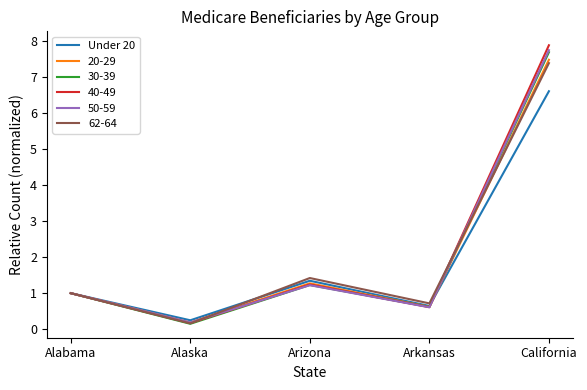

Is this an area chart (filled region under the line)?

No